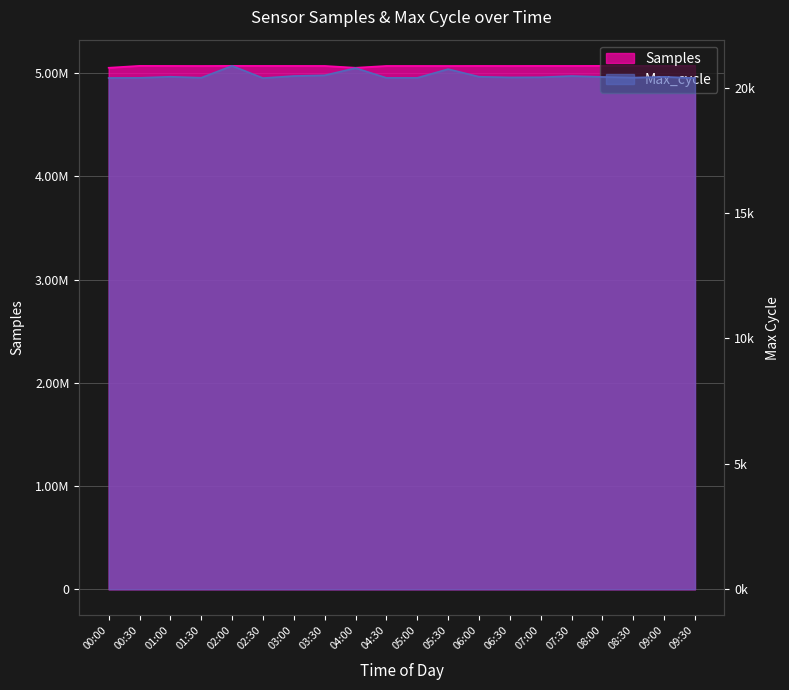

Which series has the largest total across all categories?

Samples